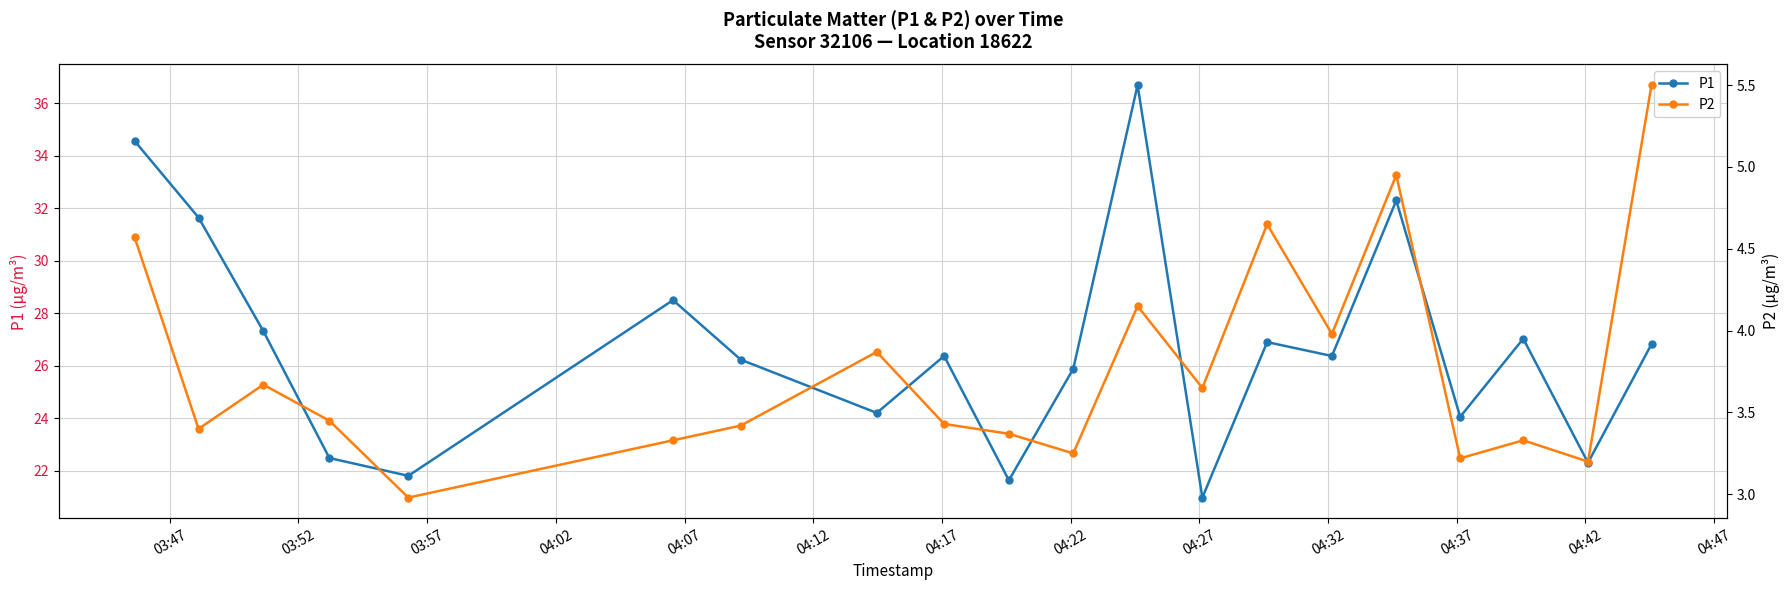

True or false: P2 and P1 intersect in this chart.

False